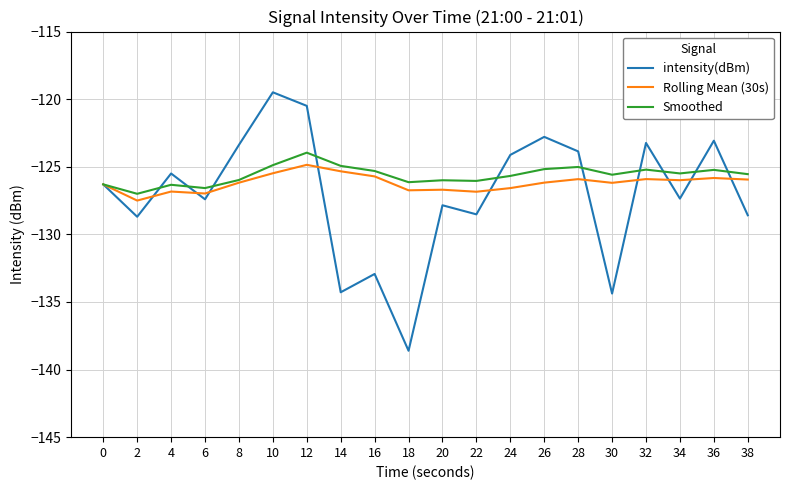

What is the spread (max minus min) of values at 26?

3.4